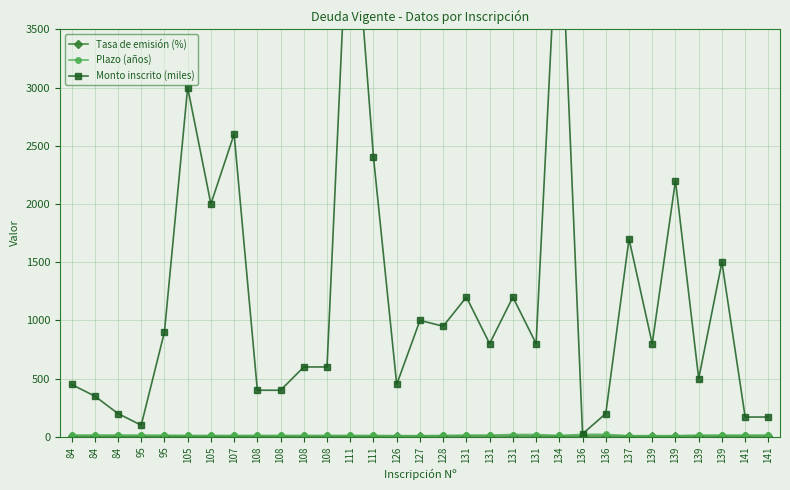

How many data points does each series have?

31